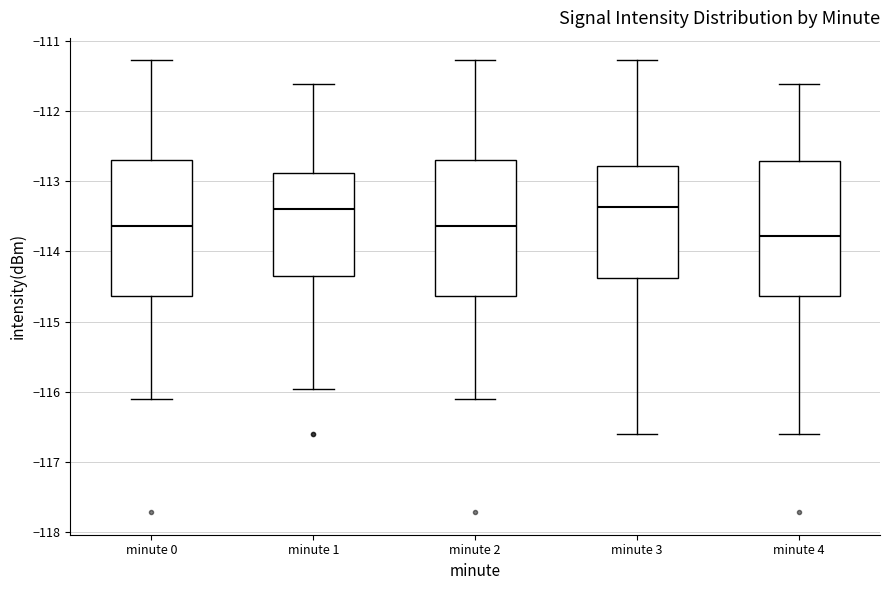

Where does the upper whisker of the box for minute 2 end on the y-axis? The values are not printed on the chart, so give them approximately, as read against the axis.

-111.3